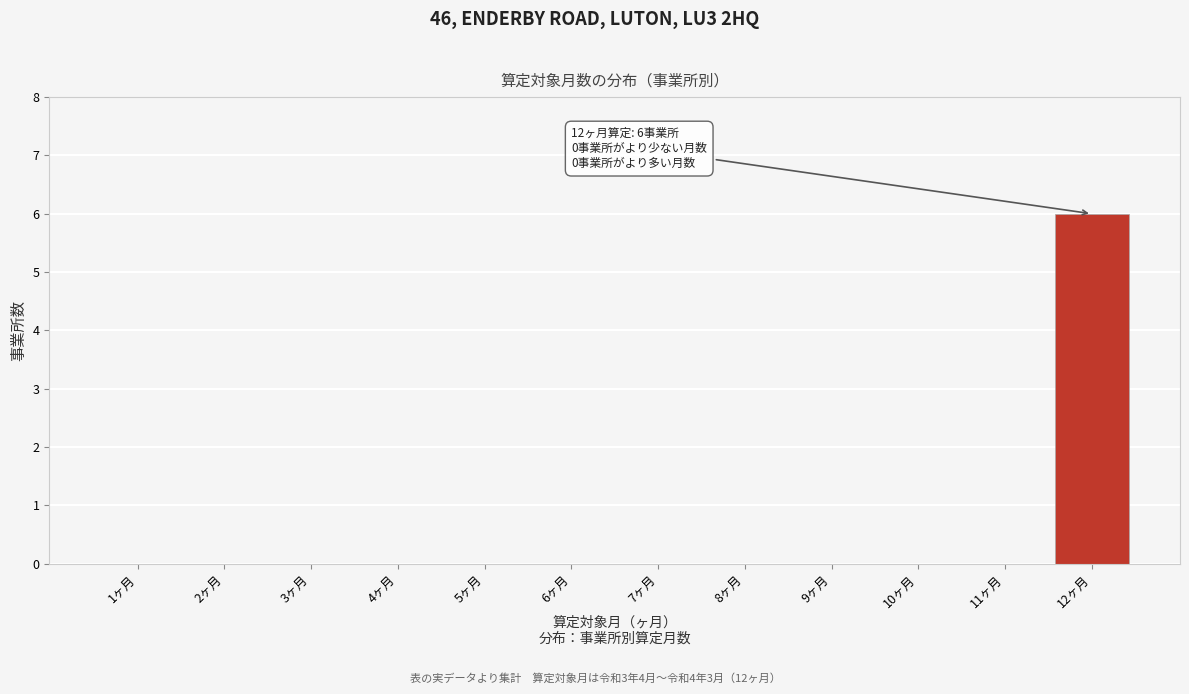

Reading right to left, transcribe all the data shown in this chart.

12ヶ月=6	11ヶ月=0	10ヶ月=0	9ヶ月=0	8ヶ月=0	7ヶ月=0	6ヶ月=0	5ヶ月=0	4ヶ月=0	3ヶ月=0	2ヶ月=0	1ヶ月=0